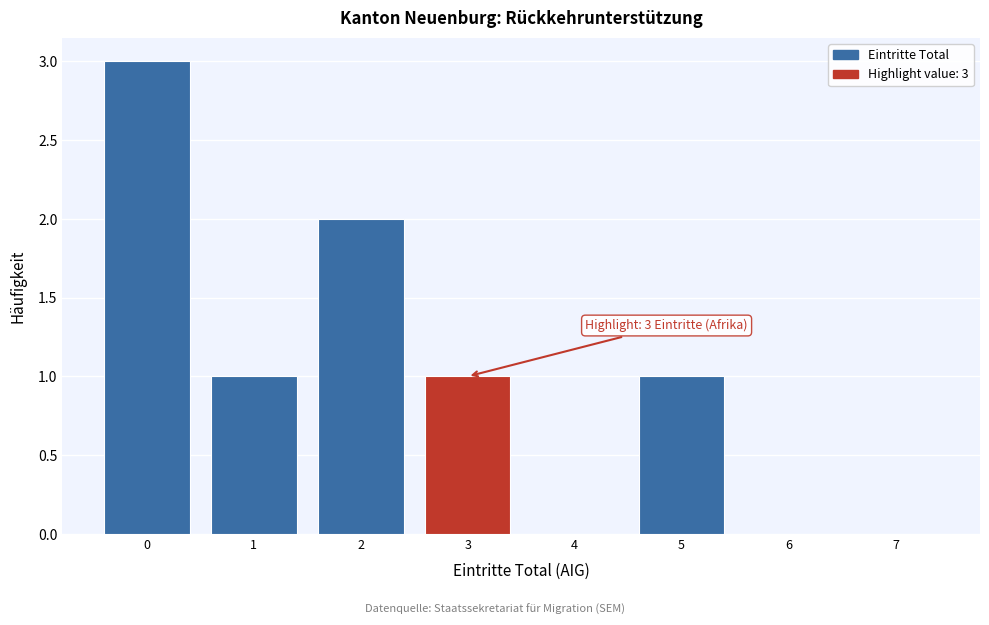

Reading left to right, extract all data points from this chart.

0=3	1=1	2=2	3=1	4=0	5=1	6=0	7=0